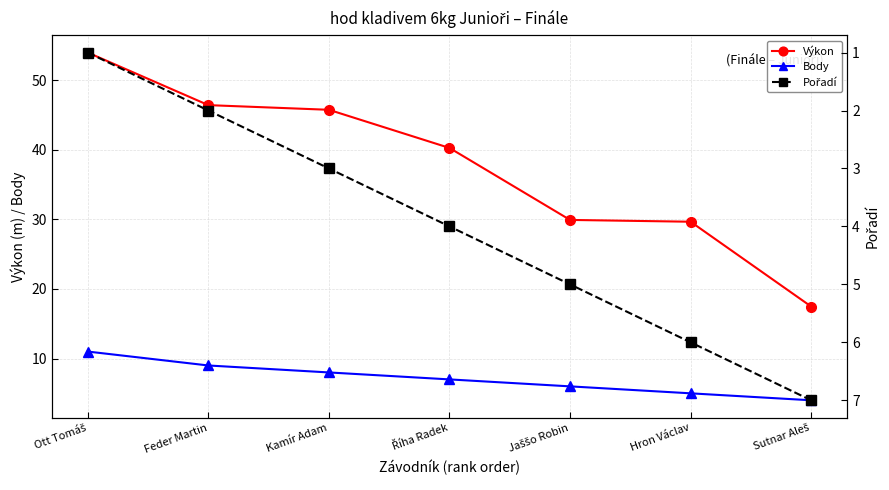

What value does the Výkon series have at Feder Martin?

46.4